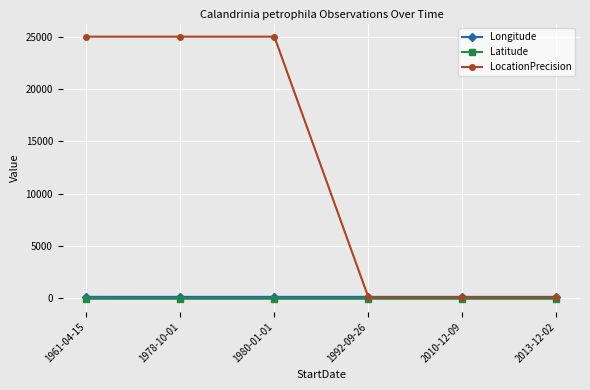

How many lines are shown in the chart?

3